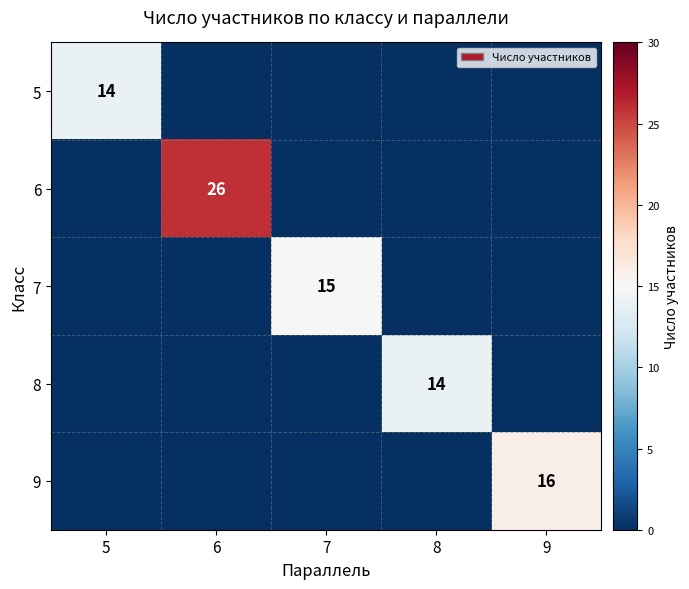

The 8 series shows 14 at 8. True or false?

True